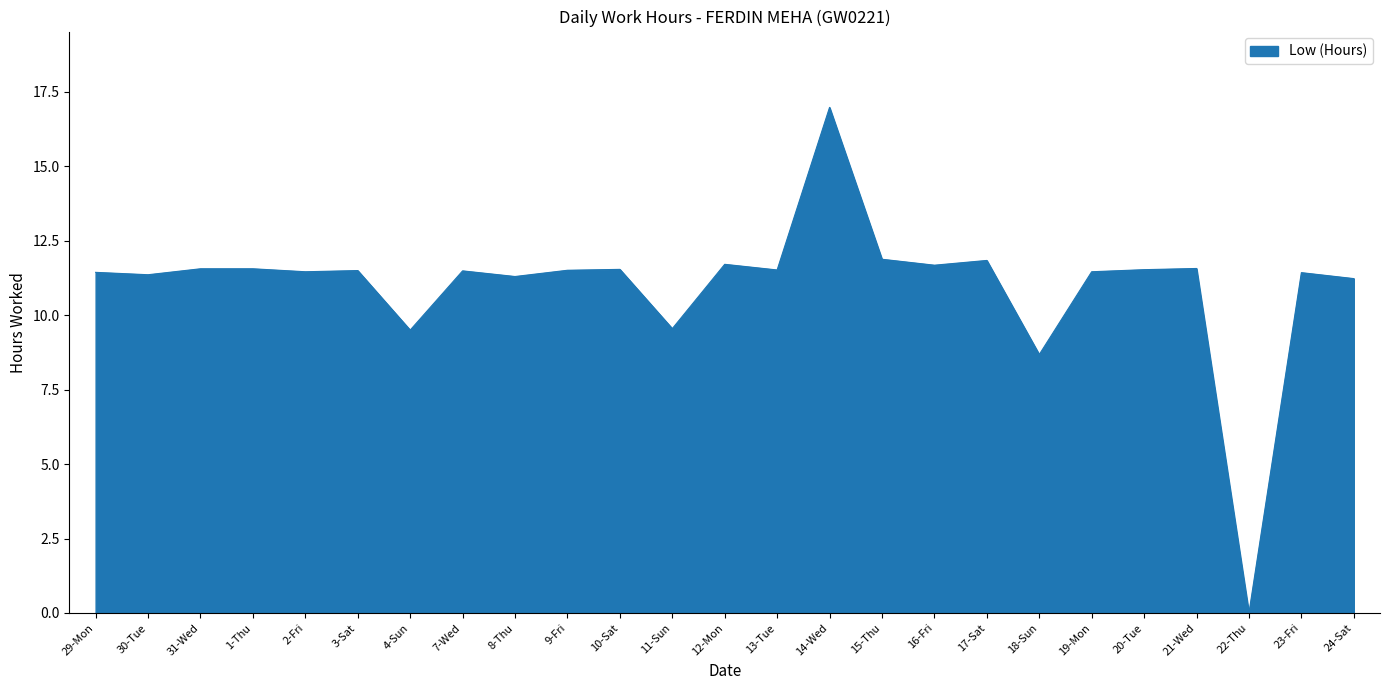

Where is the data nearest to the value 8?

18-Sun